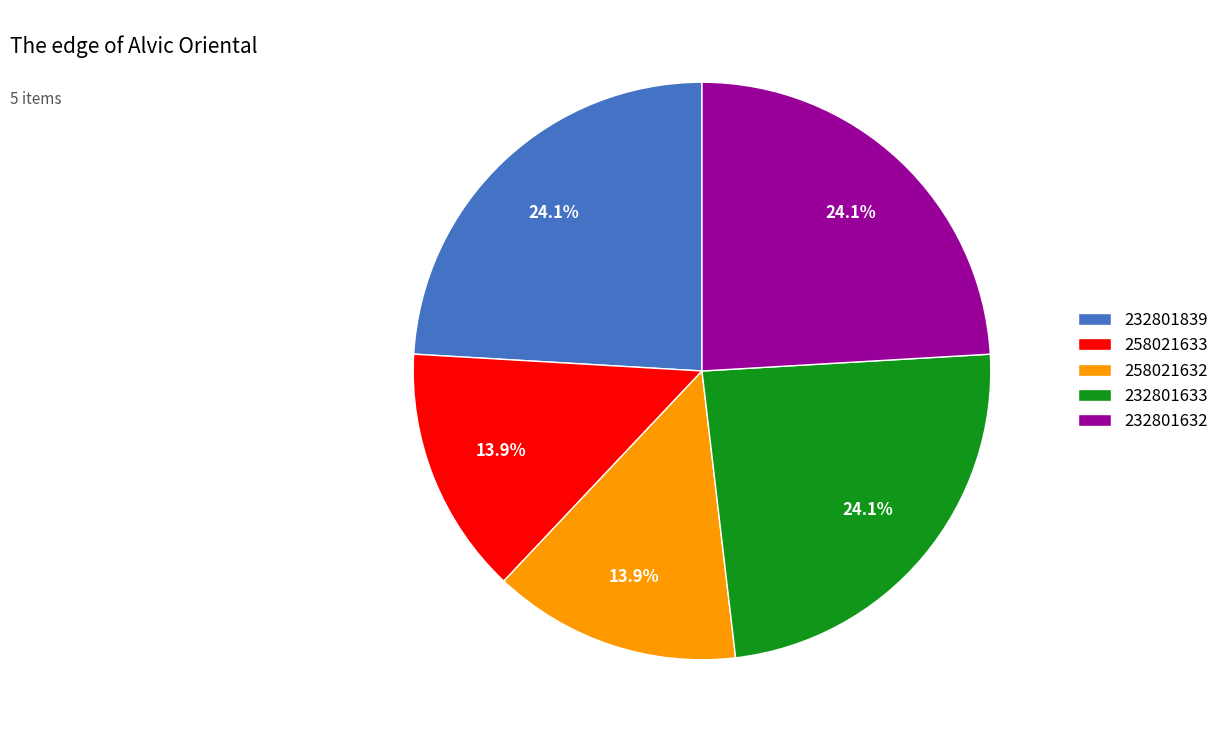

To the nearest percent, what is the difference between the 258021633 and 232801633 slice percentages?

10%